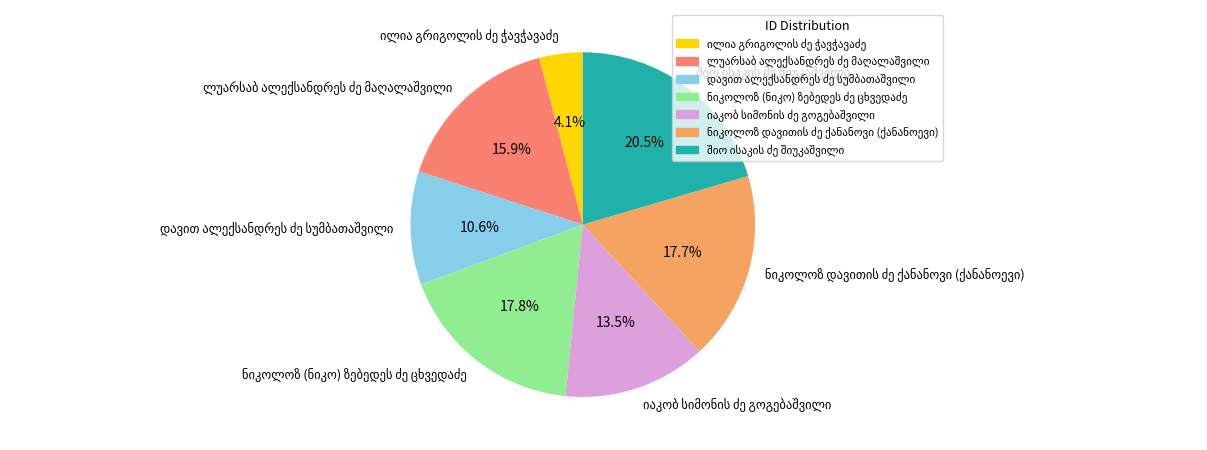

Is there any slice that represents more than half of the pie?

No